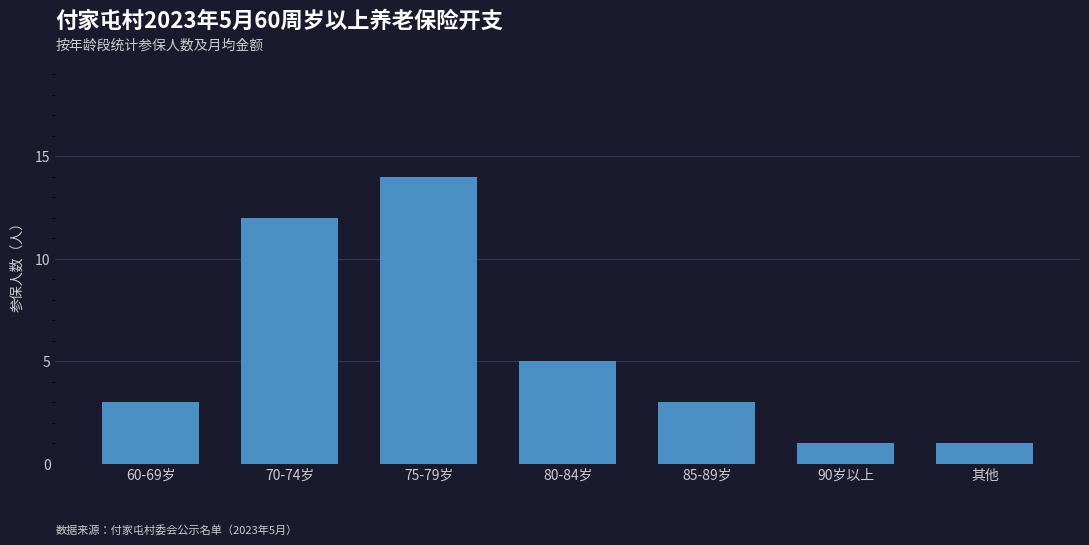

Read the value at 70-74岁, to the nearest 10.

10